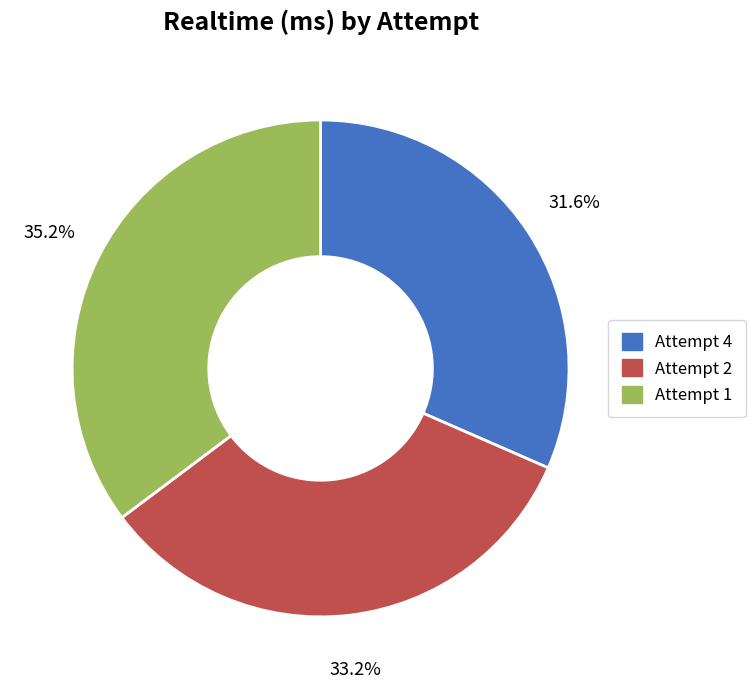

What is the ratio of the value at Attempt 1 to the value at Attempt 2?

1.1